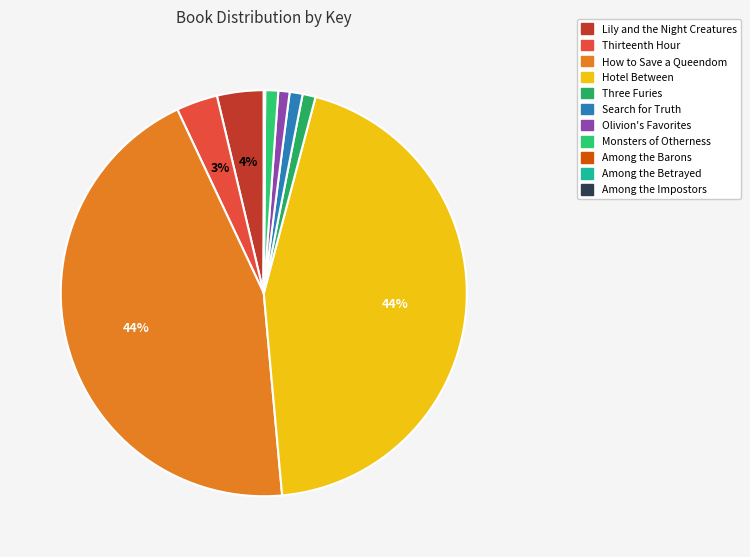

To the nearest percent, what portion does Olivion's Favorites represent?

1%